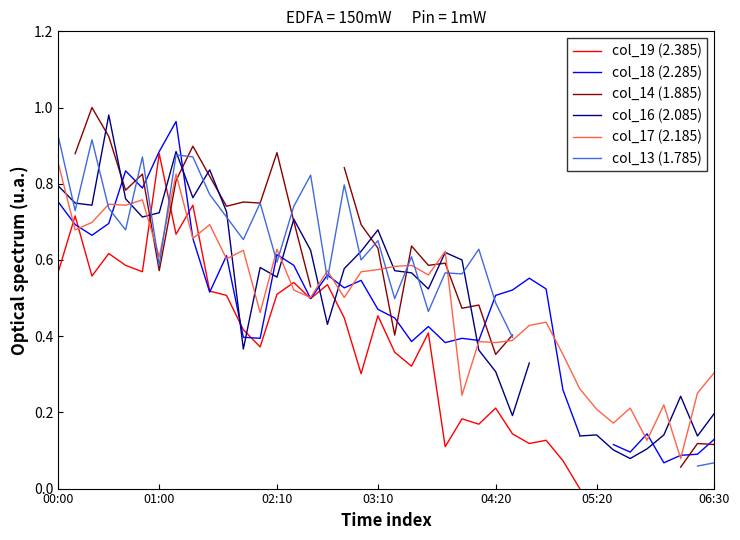

What is the label of the 40th point from the left?

06:30